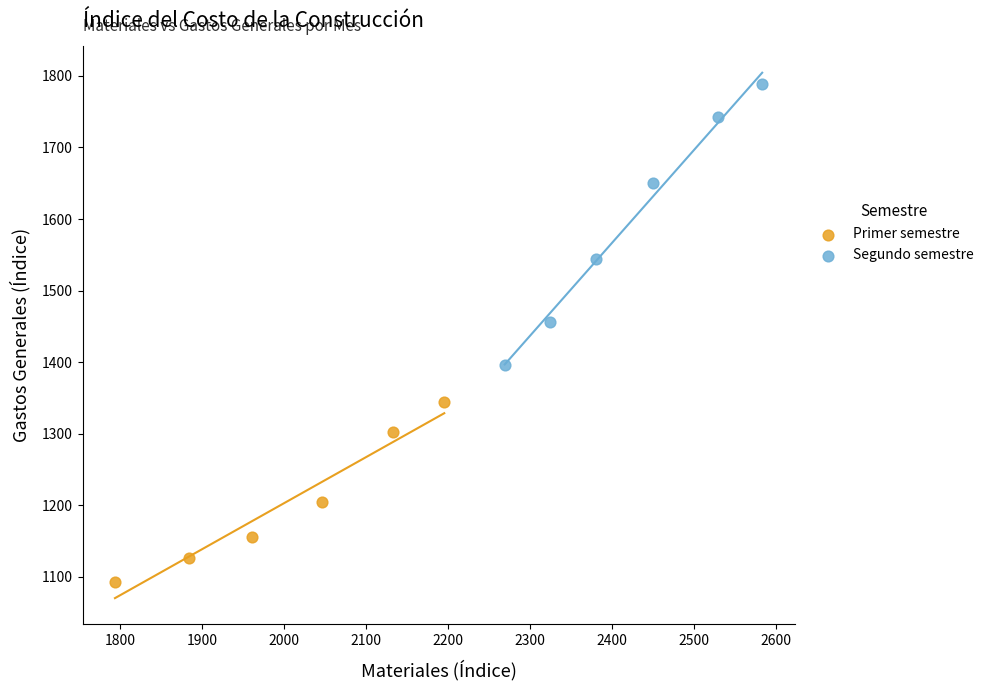

Which series reaches the maximum Y coordinate?

Segundo semestre